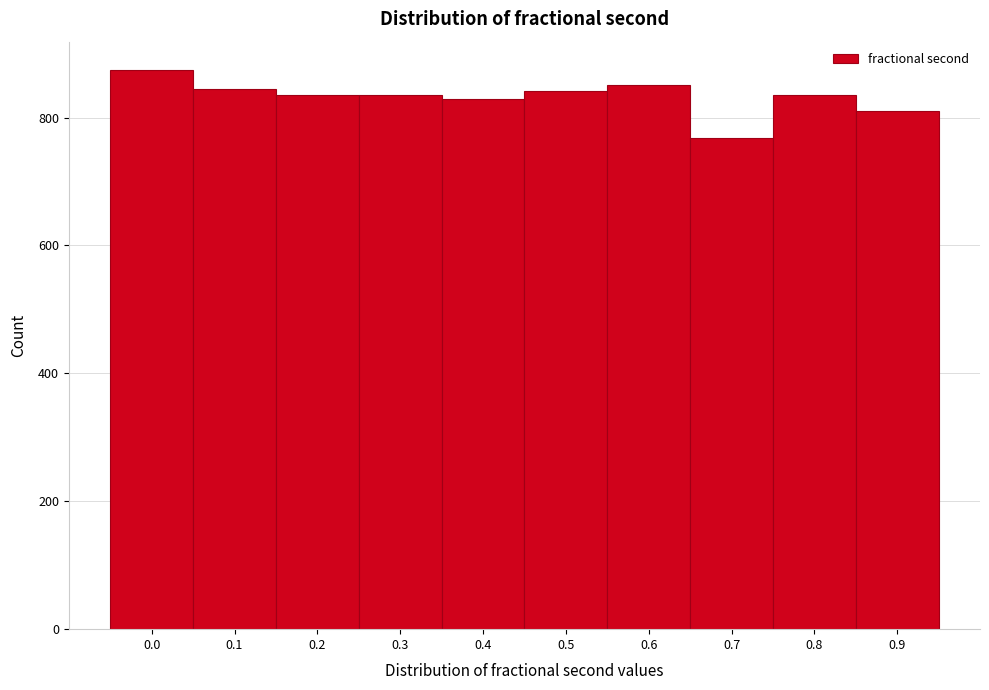

The value at 0.8 is 836. True or false?

True